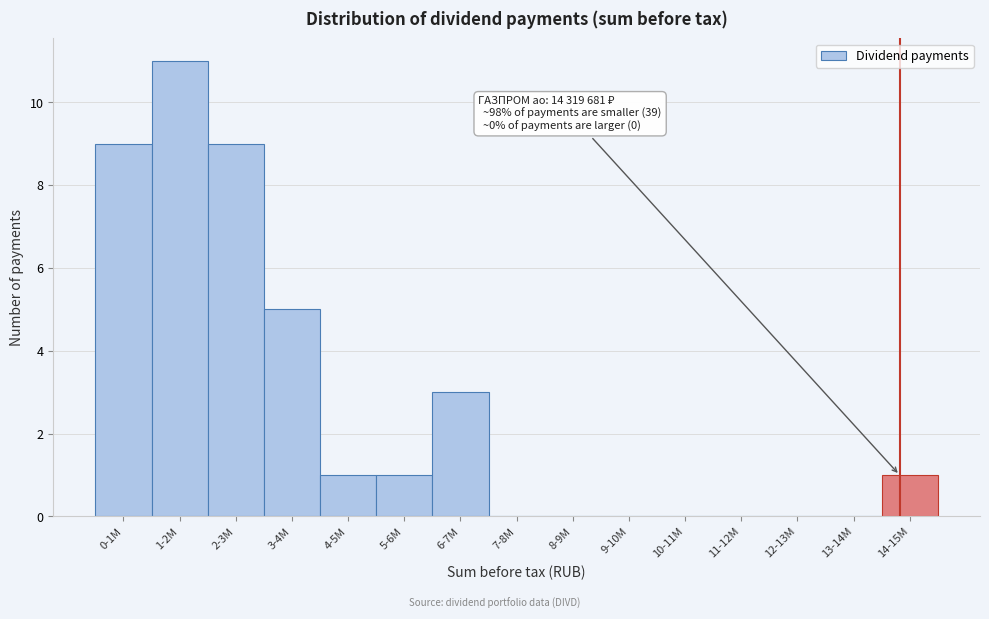

Reading left to right, transcribe all the data shown in this chart.

0-1M=9	1-2M=11	2-3M=9	3-4M=5	4-5M=1	5-6M=1	6-7M=3	7-8M=0	8-9M=0	9-10M=0	10-11M=0	11-12M=0	12-13M=0	13-14M=0	14-15M=1